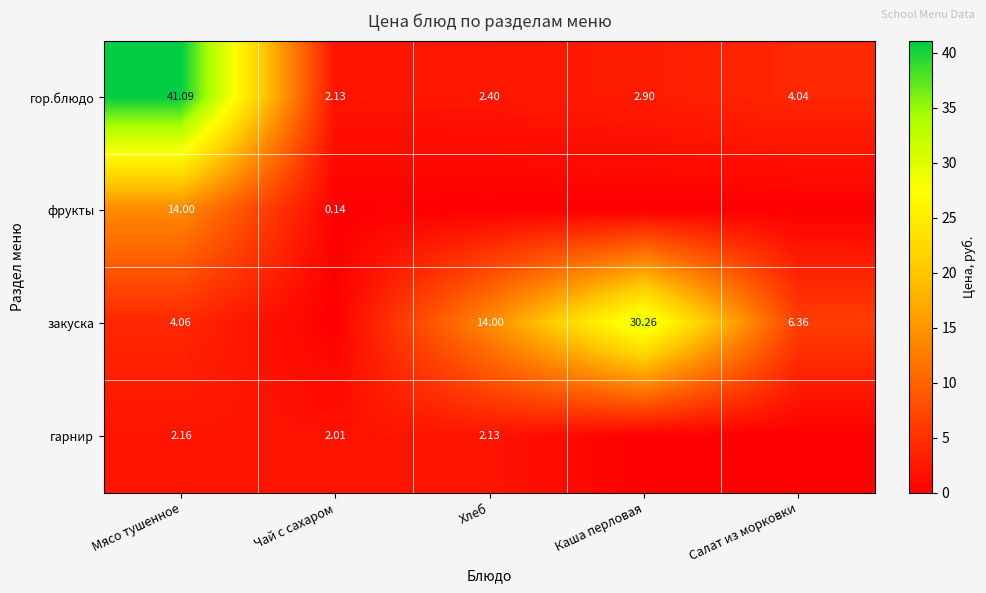

What is the sum of all фрукты values?

14.1